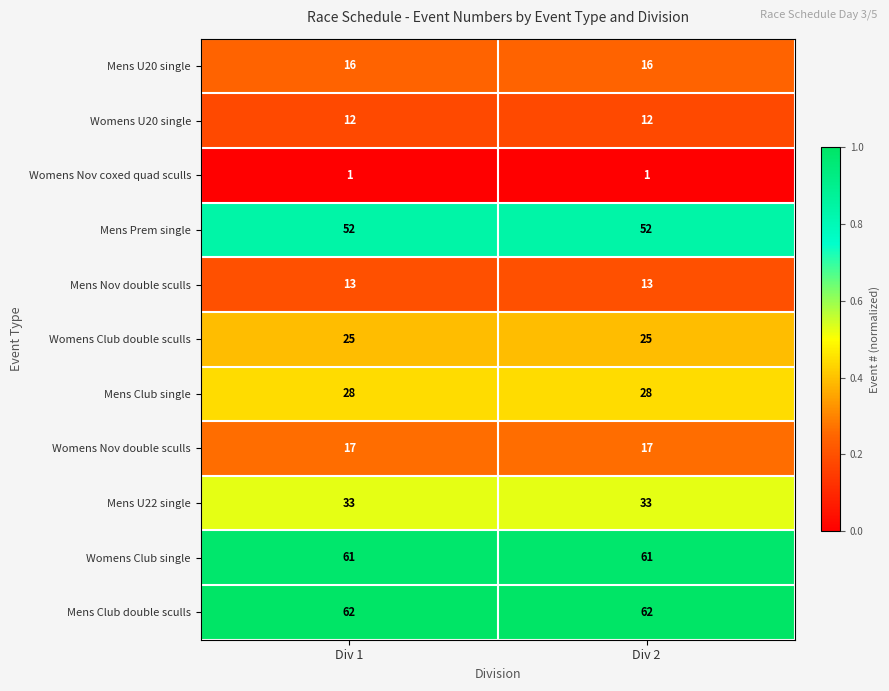

Which series has the largest total across all categories?

Mens Club double sculls